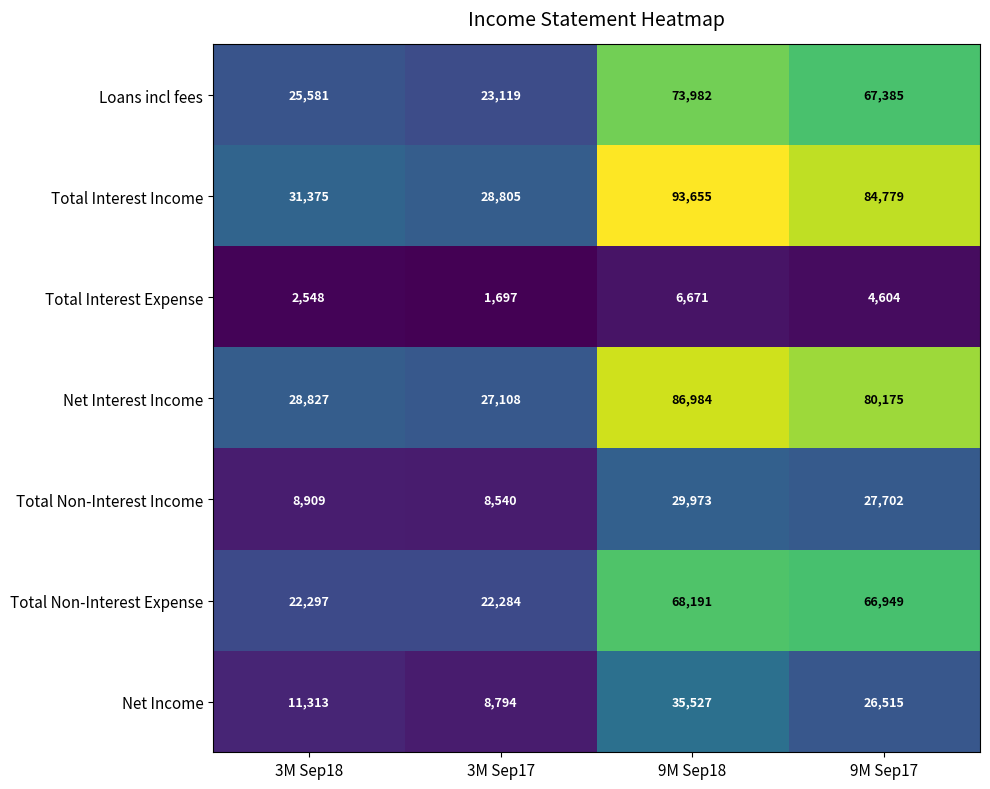

At which category does the chart reach its minimum across all series?

3M Sep17